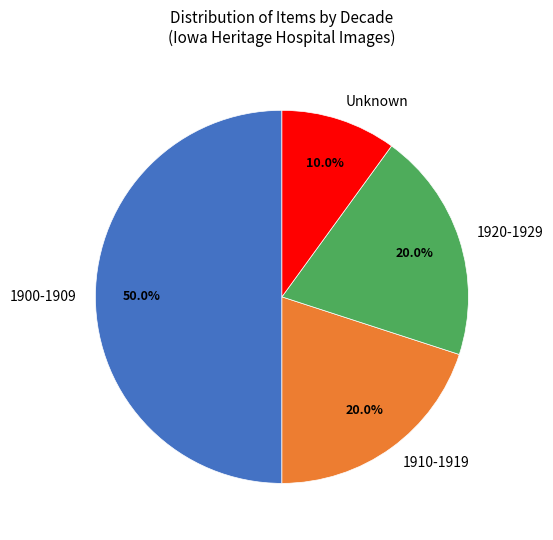

What percentage do Unknown and 1900-1909 together represent?

60.0%